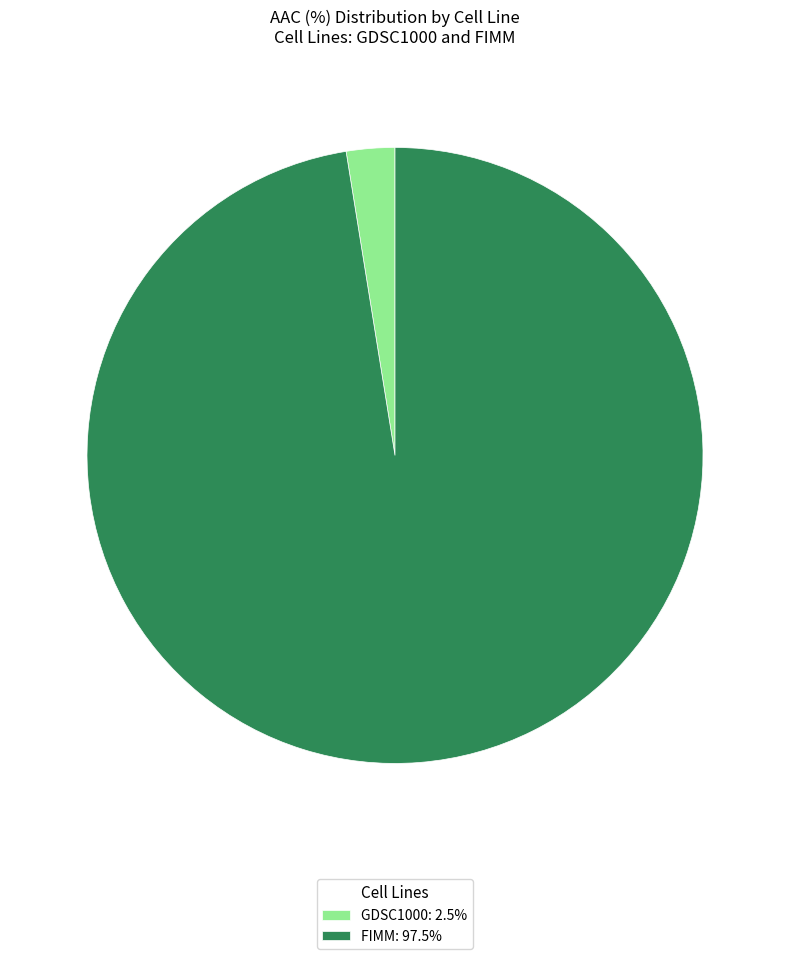

Is the sum of FIMM: 97.5% and GDSC1000: 2.5% greater than half?

Yes